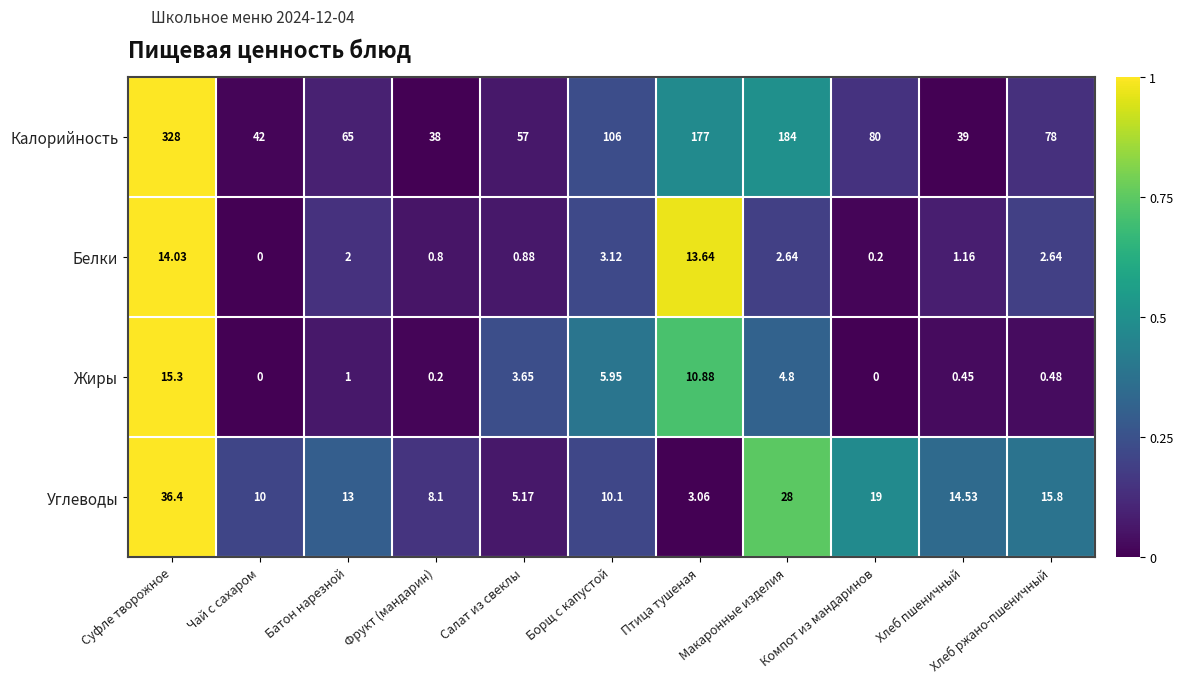

Which series has the largest total across all categories?

Калорийность